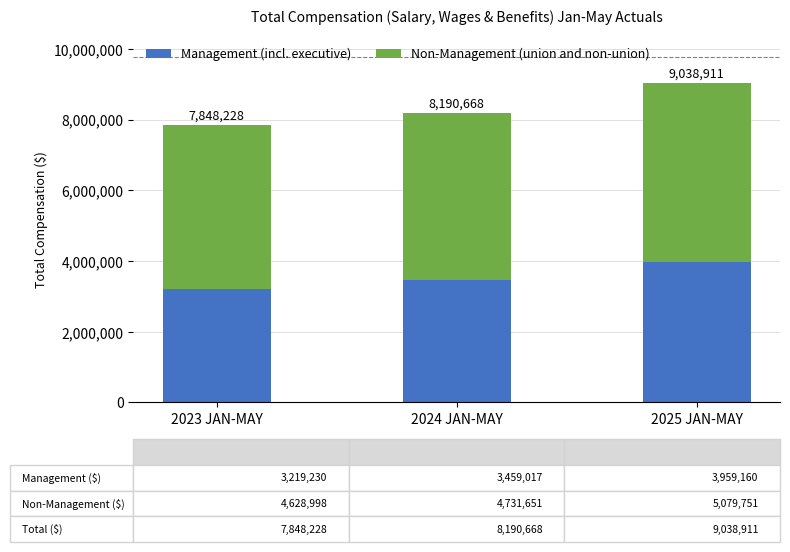

What is the difference between the second highest and minimum values in the Non-Management (union and non-union) series?

102653.2